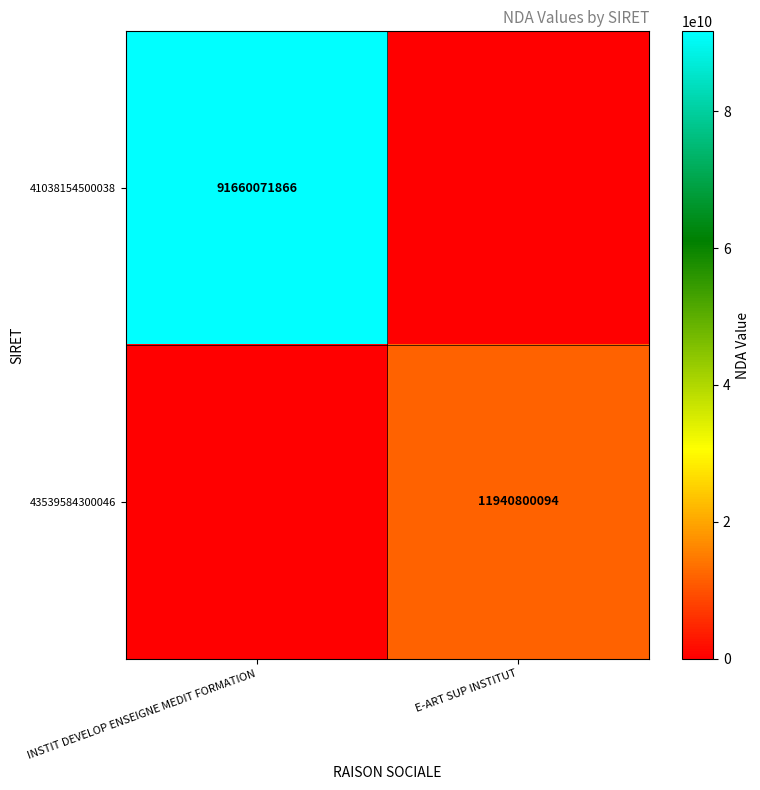

What is the total value across all series at INSTIT DEVELOP ENSEIGNE MEDIT FORMATION?

91660071866